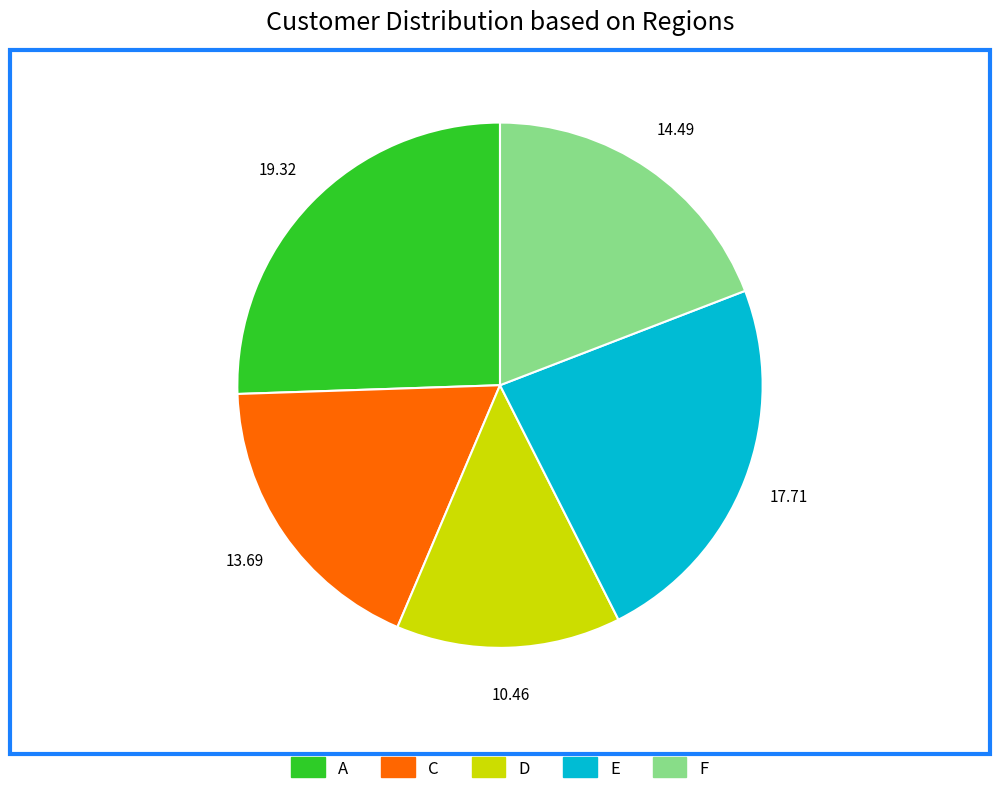

Is there any slice that represents more than half of the pie?

No